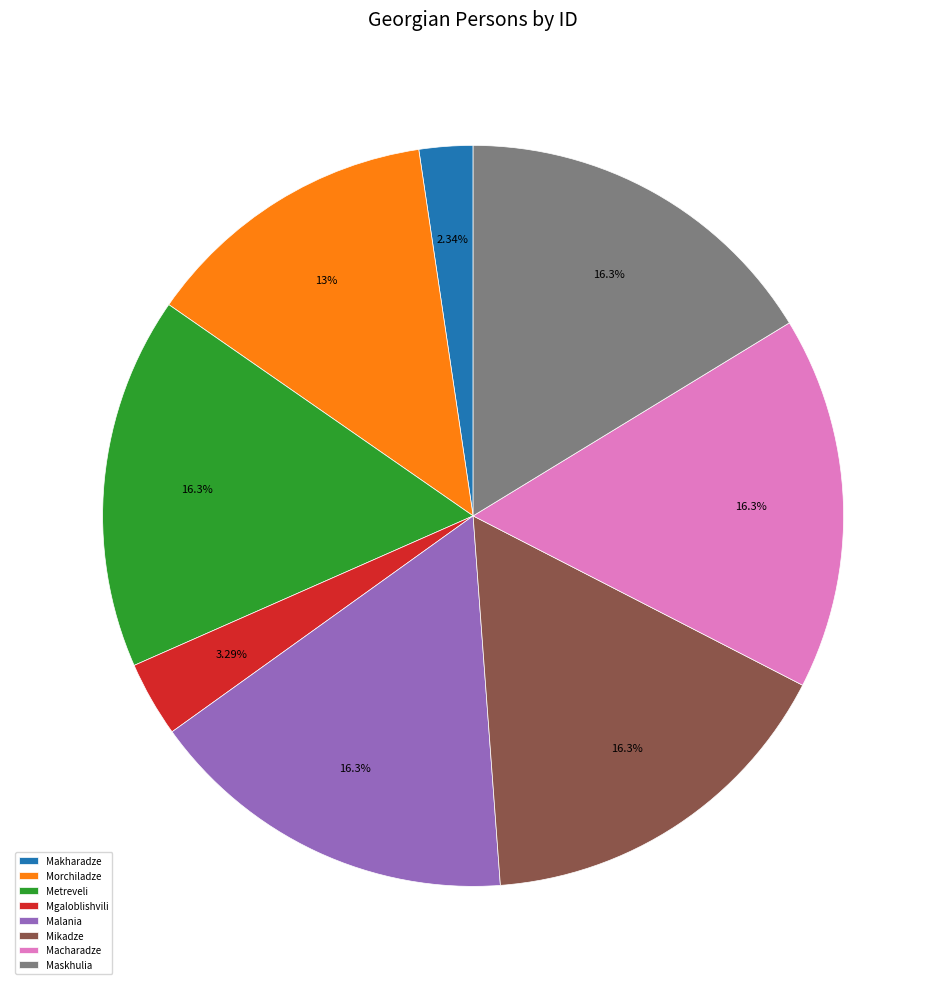

What is the smallest slice in the pie chart?

Makharadze